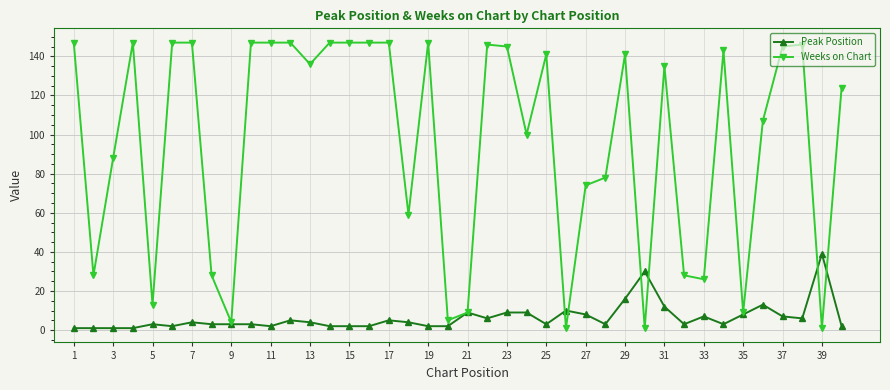

Count the number of data series in this chart.

2